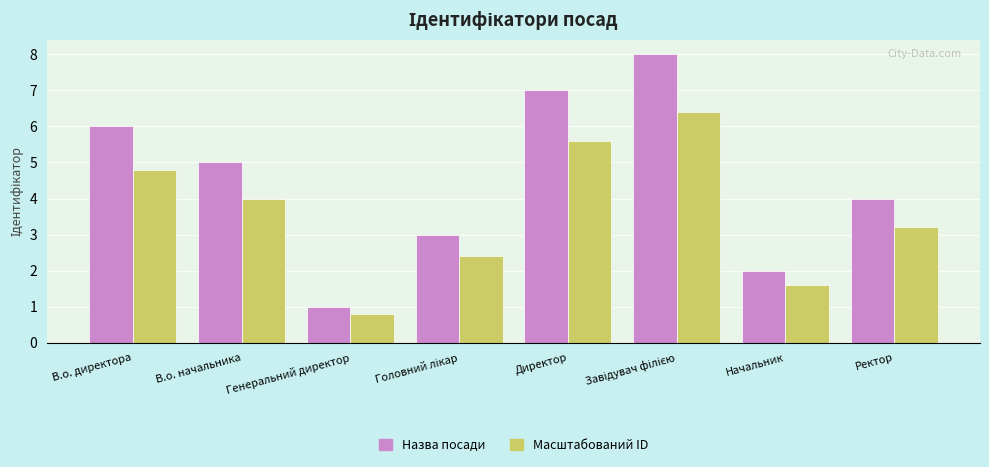

At which label is Назва посади closest to 4?

Ректор